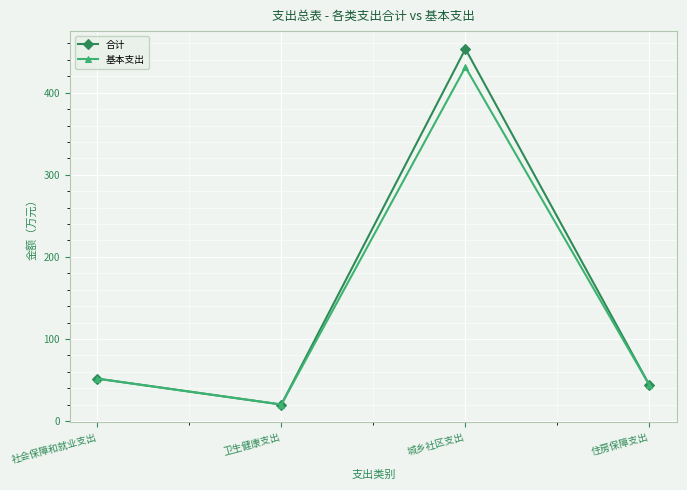

What is the smallest value displayed?

20.1